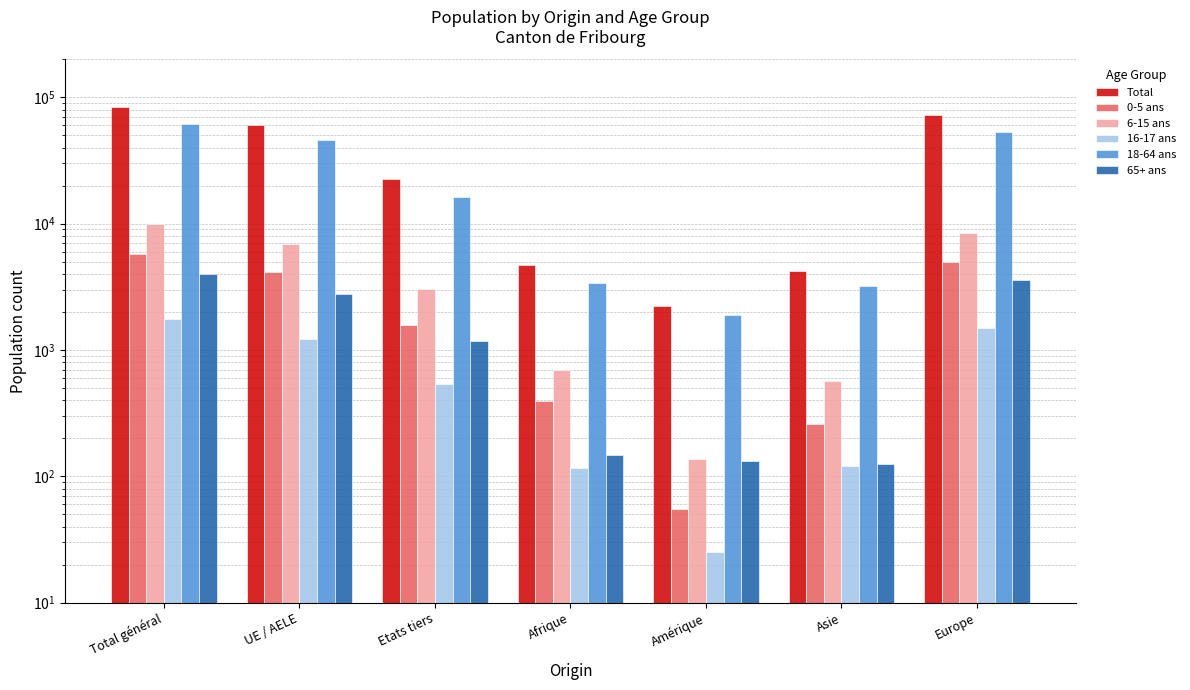

Reading right to left, list all the values displayed in this chart.

Total: Europe=71958	Asie=4251	Amérique=2248	Afrique=4739	Etats tiers=22694	UE / AELE=60600	Total général=83294
0-5 ans: Europe=4988	Asie=259	Amérique=55	Afrique=394	Etats tiers=1582	UE / AELE=4124	Total général=5706
6-15 ans: Europe=8497	Asie=566	Amérique=137	Afrique=695	Etats tiers=3012	UE / AELE=6894	Total général=9906
16-17 ans: Europe=1493	Asie=120	Amérique=25	Afrique=116	Etats tiers=537	UE / AELE=1218	Total général=1755
18-64 ans: Europe=53410	Asie=3181	Amérique=1899	Afrique=3387	Etats tiers=16377	UE / AELE=45571	Total général=61948
65+ ans: Europe=3570	Asie=125	Amérique=132	Afrique=147	Etats tiers=1186	UE / AELE=2793	Total général=3979